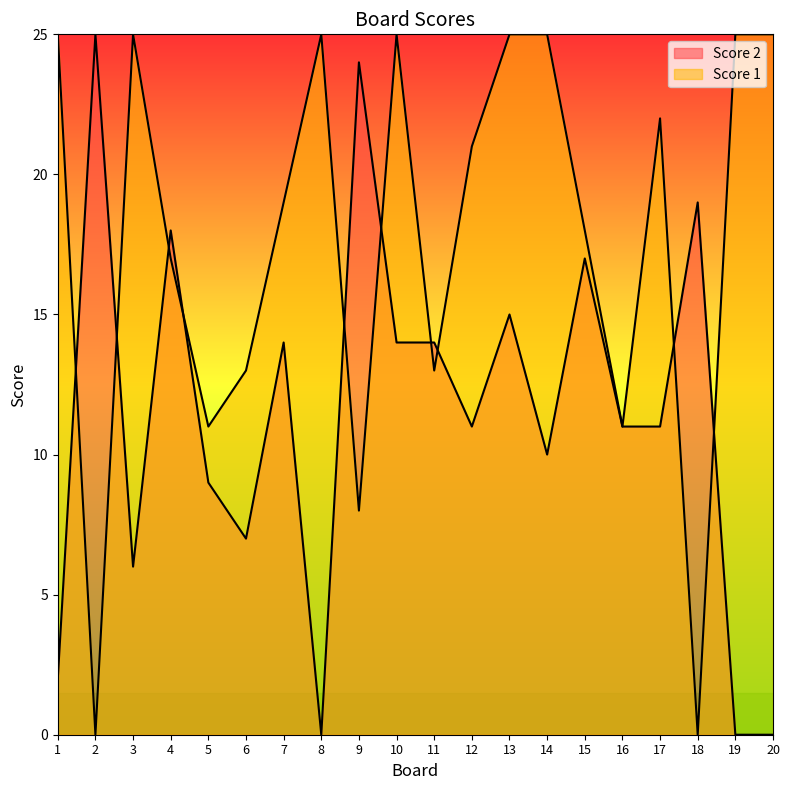

Between 11 and 16, which series saw the biggest shift?

Score 2